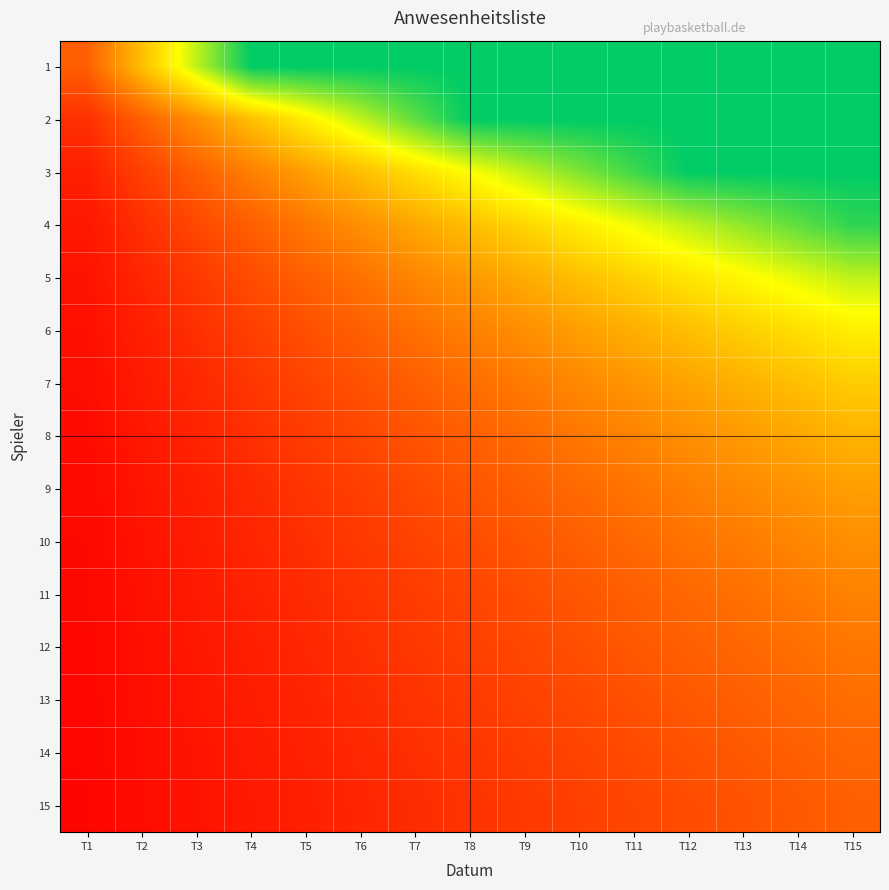

How many data points does each series have?

15